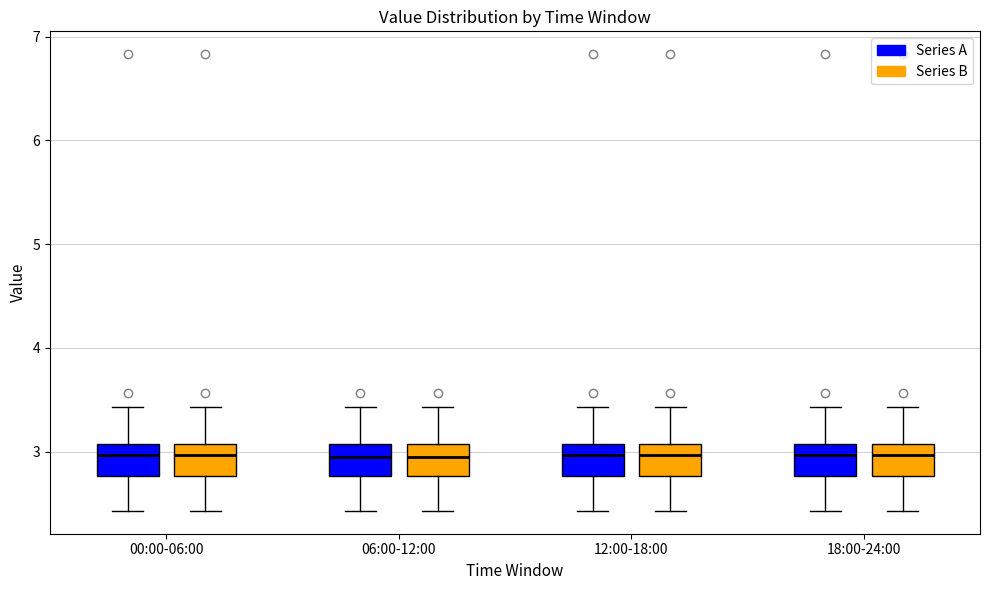

Reading left to right, transcribe this box plot: for each box, give where its median line is, the range the box spans, and where its two whiskers end, as read against the y-axis. The values are not printed on the chart, so give them approximately, as read against the axis.

00:00-06:00 (Series A): median 3.0, box 2.8 to 3.1, whiskers 2.4 to 3.4
00:00-06:00 (Series B): median 3.0, box 2.8 to 3.1, whiskers 2.4 to 3.4
06:00-12:00 (Series A): median 3.0, box 2.8 to 3.1, whiskers 2.4 to 3.4
06:00-12:00 (Series B): median 3.0, box 2.8 to 3.1, whiskers 2.4 to 3.4
12:00-18:00 (Series A): median 3.0, box 2.8 to 3.1, whiskers 2.4 to 3.4
12:00-18:00 (Series B): median 3.0, box 2.8 to 3.1, whiskers 2.4 to 3.4
18:00-24:00 (Series A): median 3.0, box 2.8 to 3.1, whiskers 2.4 to 3.4
18:00-24:00 (Series B): median 3.0, box 2.8 to 3.1, whiskers 2.4 to 3.4